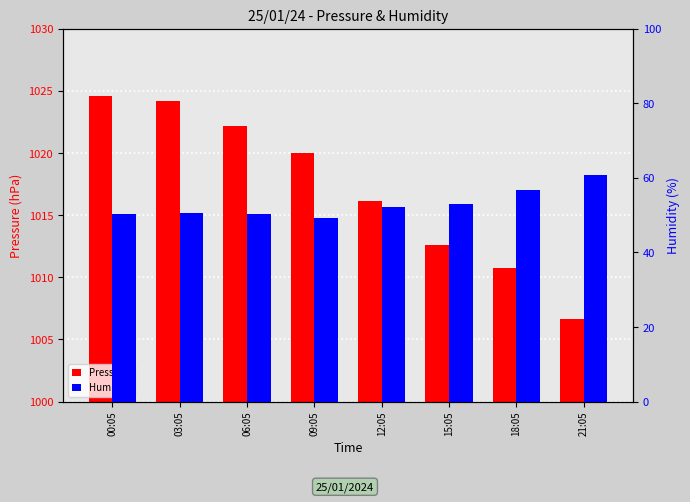

How many bars are there in each group?

2